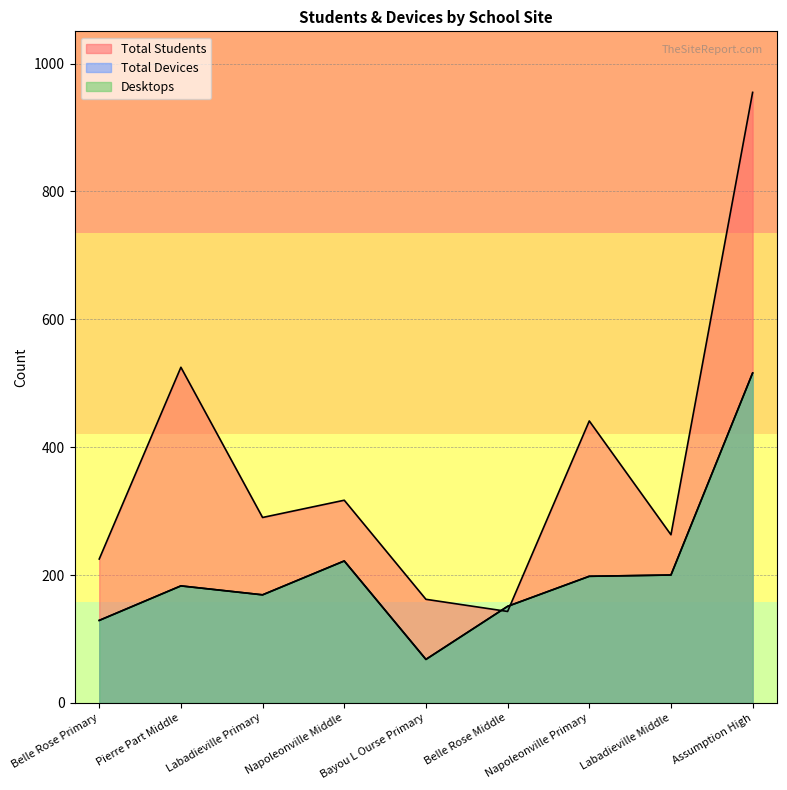

True or false: Desktops has a value of 183 at Pierre Part Middle.

True